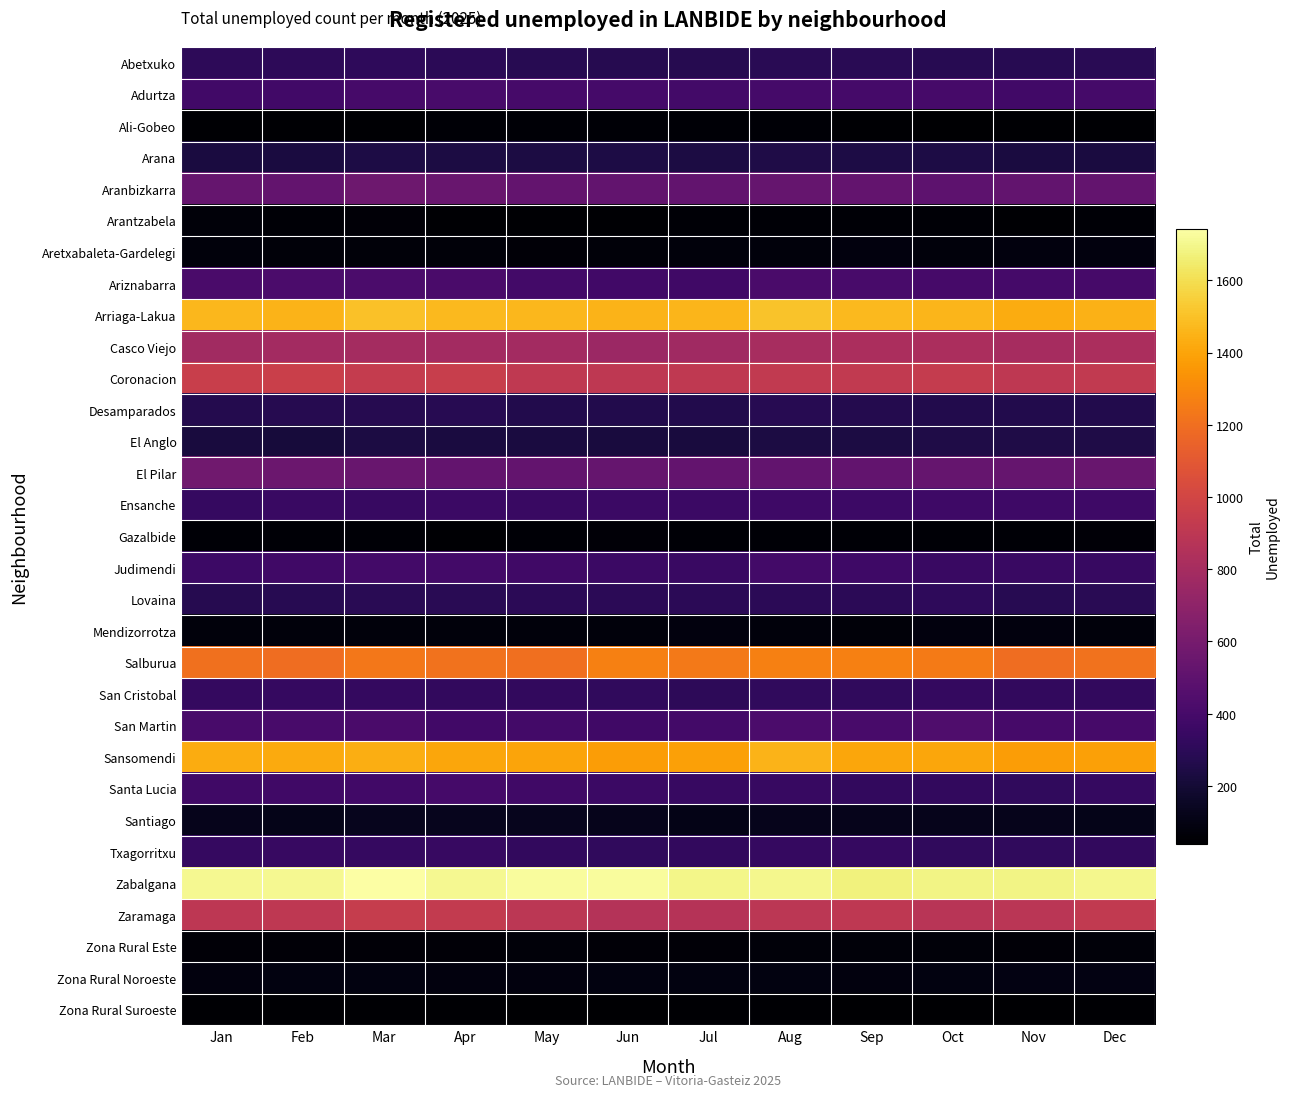

Reading right to left, transcribe all the data shown in this chart.

Abetxuko: Dec=288.1	Nov=284.0	Oct=285.1	Sep=290.1	Aug=288.5	Jul=279.4	Jun=274.0	May=284.0	Apr=296.8	Mar=311.8	Feb=300.8	Jan=305.1
Adurtza: Dec=393.8	Nov=382.5	Oct=401.5	Sep=398.4	Aug=397.0	Jul=390.1	Jun=393.6	May=400.5	Apr=412.3	Mar=405.6	Feb=385.1	Jan=382.2
Ali-Gobeo: Dec=47.1	Nov=48.2	Oct=45.1	Sep=49.4	Aug=59.0	Jul=58.0	Jun=56.7	May=57.2	Apr=55.2	Mar=49.0	Feb=46.8	Jan=46.9
Arana: Dec=230.4	Nov=229.5	Oct=243.2	Sep=243.9	Aug=247.4	Jul=235.1	Jun=240.4	May=238.2	Apr=235.3	Mar=242.9	Feb=231.0	Jan=229.1
Aranbizkarra: Dec=521.6	Nov=515.6	Oct=493.8	Sep=525.6	Aug=528.6	Jul=513.4	Jun=518.5	May=521.2	Apr=543.5	Mar=558.9	Feb=525.6	Jan=530.0
Arantzabela: Dec=55.5	Nov=51.4	Oct=56.6	Sep=54.7	Aug=57.9	Jul=55.9	Jun=48.3	May=49.9	Apr=53.1	Mar=60.5	Feb=59.3	Jan=66.7
Aretxabaleta-Gardelegi: Dec=80.7	Nov=82.8	Oct=78.6	Sep=82.0	Aug=77.9	Jul=74.8	Jun=68.2	May=65.5	Apr=67.7	Mar=68.8	Feb=71.8	Jan=75.0
Ariznabarra: Dec=402.2	Nov=393.0	Oct=404.7	Sep=412.1	Aug=413.8	Jul=378.4	Jun=385.2	May=389.1	Apr=418.6	Mar=419.2	Feb=419.4	Jan=416.5
Arriaga-Lakua: Dec=1444.5	Nov=1426.4	Oct=1460.3	Sep=1475.8	Aug=1505.7	Jul=1462.2	Jun=1453.8	May=1468.9	Apr=1471.3	Mar=1497.3	Feb=1454.9	Jan=1470.4
Casco Viejo: Dec=824.4	Nov=801.8	Oct=819.8	Sep=818.8	Aug=807.6	Jul=776.9	Jun=753.6	May=791.7	Apr=791.3	Mar=793.5	Feb=785.7	Jan=778.9
Coronacion: Dec=920.7	Nov=905.5	Oct=937.2	Sep=924.0	Aug=921.3	Jul=912.9	Jun=909.0	May=913.4	Apr=945.4	Mar=936.4	Feb=958.5	Jan=952.8
Desamparados: Dec=260.8	Nov=259.9	Oct=262.1	Sep=267.0	Aug=283.2	Jul=261.4	Jun=264.5	May=264.2	Apr=282.2	Mar=278.4	Feb=276.8	Jan=269.7
El Anglo: Dec=250.3	Nov=250.5	Oct=248.5	Sep=233.3	Aug=236.9	Jul=224.5	Jun=222.5	May=230.9	Apr=228.0	Mar=234.6	Feb=215.4	Jan=224.9
El Pilar: Dec=544.7	Nov=528.2	Oct=528.4	Sep=513.0	Aug=518.0	Jul=520.8	Jun=525.9	May=524.3	Apr=522.7	Mar=540.1	Feb=558.9	Jan=573.8
Ensanche: Dec=370.8	Nov=367.9	Oct=371.1	Sep=363.7	Aug=370.6	Jul=356.3	Jun=352.7	May=346.4	Apr=353.0	Mar=345.1	Feb=346.6	Jan=335.3
Gazalbide: Dec=60.8	Nov=59.7	Oct=53.5	Sep=57.8	Aug=54.8	Jul=54.8	Jun=60.9	May=55.1	Apr=52.1	Mar=53.2	Feb=55.2	Jan=56.2
Judimendi: Dec=344.6	Nov=350.1	Oct=352.2	Sep=367.9	Aug=386.4	Jul=351.0	Jun=356.9	May=376.6	Apr=390.5	Mar=387.9	Feb=376.7	Jan=362.4
Lovaina: Dec=287.0	Nov=280.9	Oct=307.2	Sep=296.4	Aug=292.7	Jul=296.2	Jun=293.9	May=298.6	Apr=292.6	Mar=286.8	Feb=284.1	Jan=277.0
Mendizorrotza: Dec=78.6	Nov=81.8	Oct=80.7	Sep=72.5	Aug=73.7	Jul=80.1	Jun=74.5	May=77.0	Apr=76.0	Mar=78.2	Feb=77.0	Jan=73.9
Salburua: Dec=1217.2	Nov=1195.8	Oct=1250.7	Sep=1266.6	Aug=1265.6	Jul=1239.7	Jun=1264.8	May=1202.6	Apr=1215.1	Mar=1231.5	Feb=1196.8	Jan=1206.9
San Cristobal: Dec=319.5	Nov=319.6	Oct=326.0	Sep=317.4	Aug=318.0	Jul=304.7	Jun=312.8	May=325.6	Apr=323.8	Mar=332.6	Feb=338.2	Jan=332.2
San Martin: Dec=402.2	Nov=400.4	Oct=436.1	Sep=407.8	Aug=420.1	Jul=392.2	Jun=375.8	May=389.1	Apr=384.2	Mar=415.0	Feb=409.0	Jan=412.4
Sansomendi: Dec=1388.9	Nov=1370.8	Oct=1405.8	Sep=1407.5	Aug=1452.0	Jul=1388.4	Jun=1377.1	May=1399.2	Apr=1409.8	Mar=1432.7	Feb=1422.7	Jan=1424.5
Santa Lucia: Dec=334.1	Nov=318.6	Oct=322.9	Sep=324.8	Aug=345.4	Jul=341.6	Jun=357.9	May=375.6	Apr=393.6	Mar=385.8	Feb=375.7	Jan=372.8
Santiago: Dec=114.2	Nov=120.5	Oct=122.7	Sep=121.9	Aug=123.2	Jul=112.8	Jun=121.8	May=131.1	Apr=129.1	Mar=129.3	Feb=113.4	Jan=120.8
Txagorritxu: Dec=322.6	Nov=313.4	Oct=317.6	Sep=333.2	Aug=338.0	Jul=320.5	Jun=318.0	May=321.5	Apr=340.5	Mar=338.9	Feb=344.5	Jan=336.4
Zabalgana: Dec=1697.9	Nov=1689.5	Oct=1683.6	Sep=1676.6	Aug=1701.5	Jul=1693.0	Jun=1727.7	May=1729.0	Apr=1709.7	Mar=1743.4	Feb=1705.7	Jan=1705.7
Zaramaga: Dec=922.8	Nov=887.7	Oct=880.6	Sep=909.2	Aug=897.1	Jul=867.6	Jun=860.7	May=895.7	Apr=929.8	Mar=939.5	Feb=908.5	Jan=900.8
Zona Rural Este: Dec=72.3	Nov=63.9	Oct=68.1	Sep=67.3	Aug=69.5	Jul=66.4	Jun=66.1	May=66.6	Apr=62.5	Mar=62.6	Feb=61.4	Jan=61.4
Zona Rural Noroeste: Dec=98.5	Nov=94.3	Oct=90.2	Sep=86.2	Aug=88.4	Jul=88.5	Jun=87.1	May=84.3	Apr=85.4	Mar=87.6	Feb=87.4	Jan=84.3
Zona Rural Suroeste: Dec=49.2	Nov=39.8	Oct=43.0	Sep=42.0	Aug=47.4	Jul=47.4	Jun=42.0	May=43.7	Apr=47.9	Mar=48.0	Feb=48.9	Jan=50.0